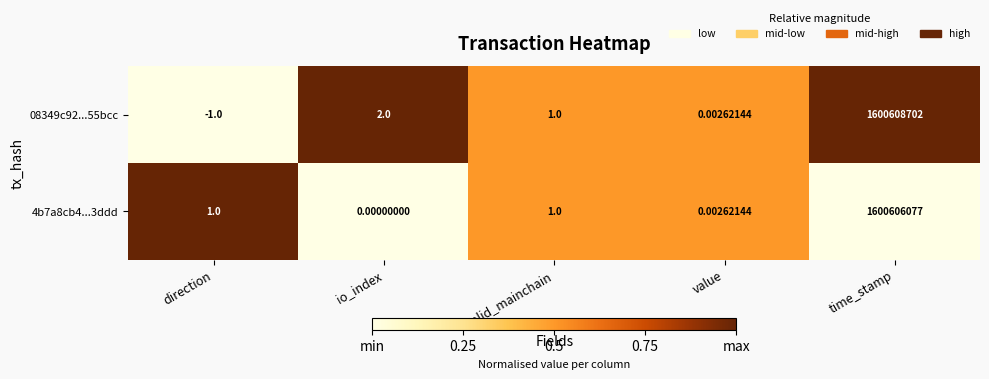

At which label does 08349c92...55bcc reach its peak?

time_stamp